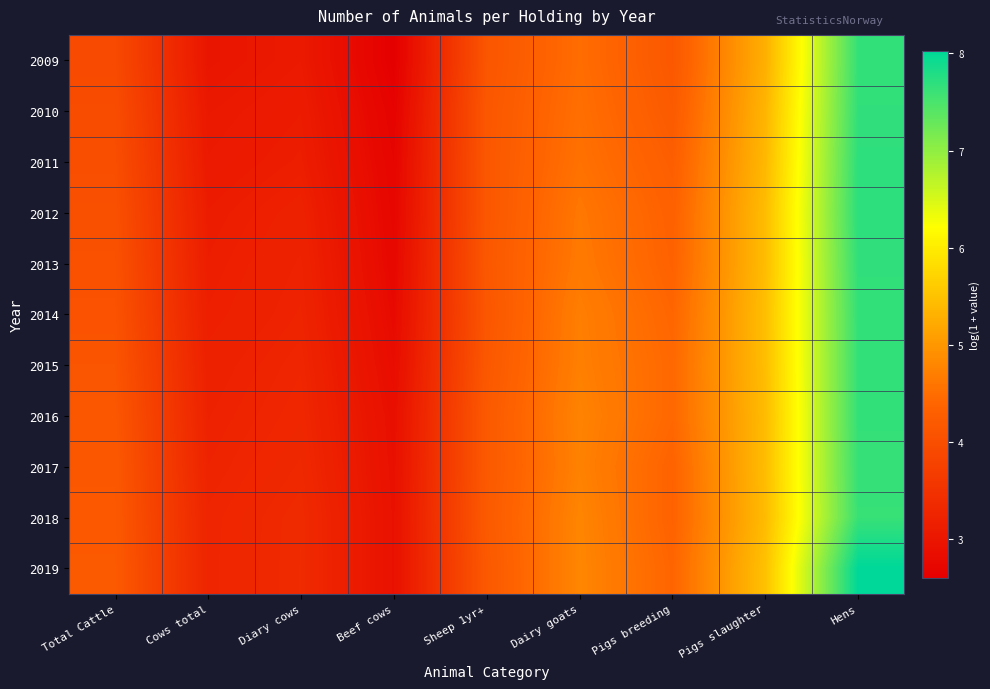

Which has a higher value, Pigs breeding or Dairy goats?

Dairy goats